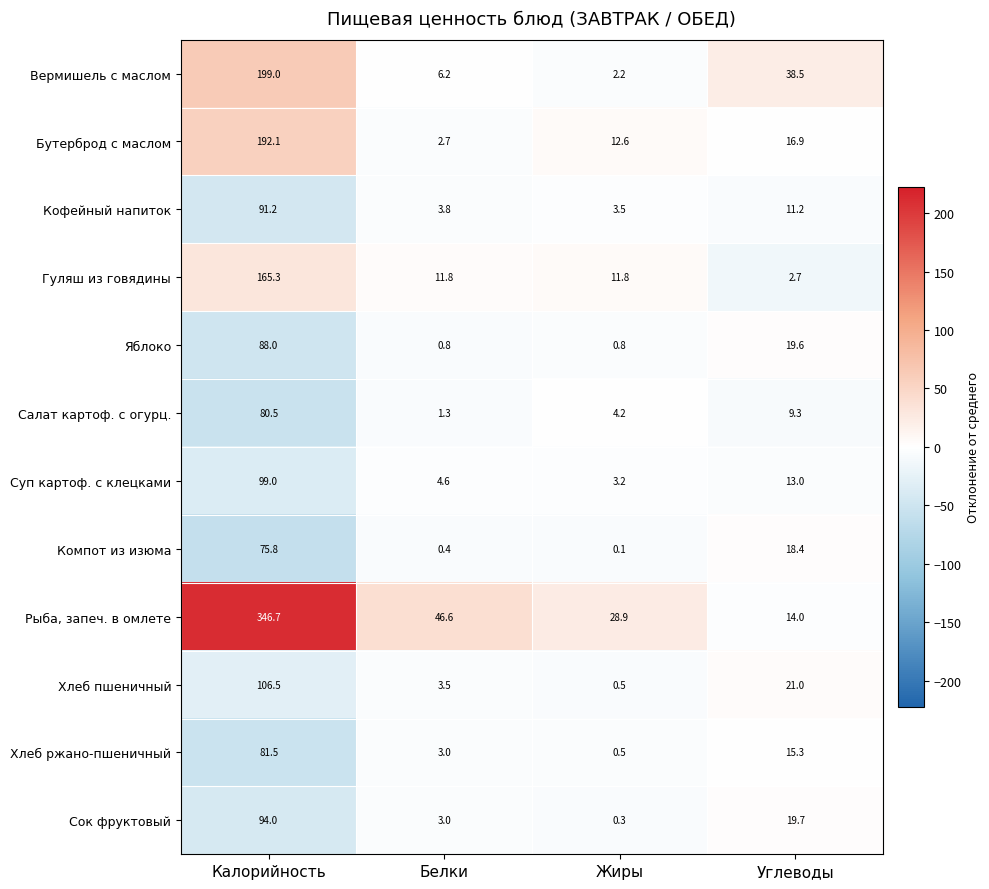

True or false: Сок фруктовый has a value of 19.7 at Углеводы.

True